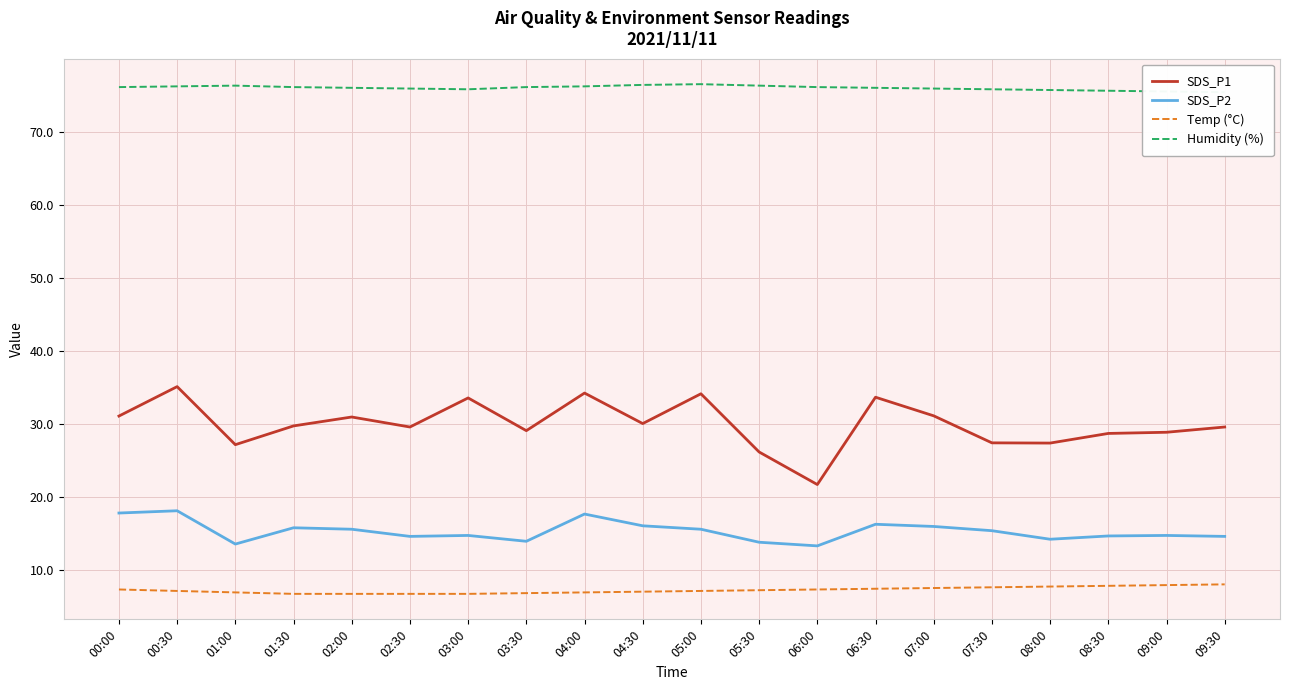

The SDS_P2 series shows 15.3 at 07:30. True or false?

True